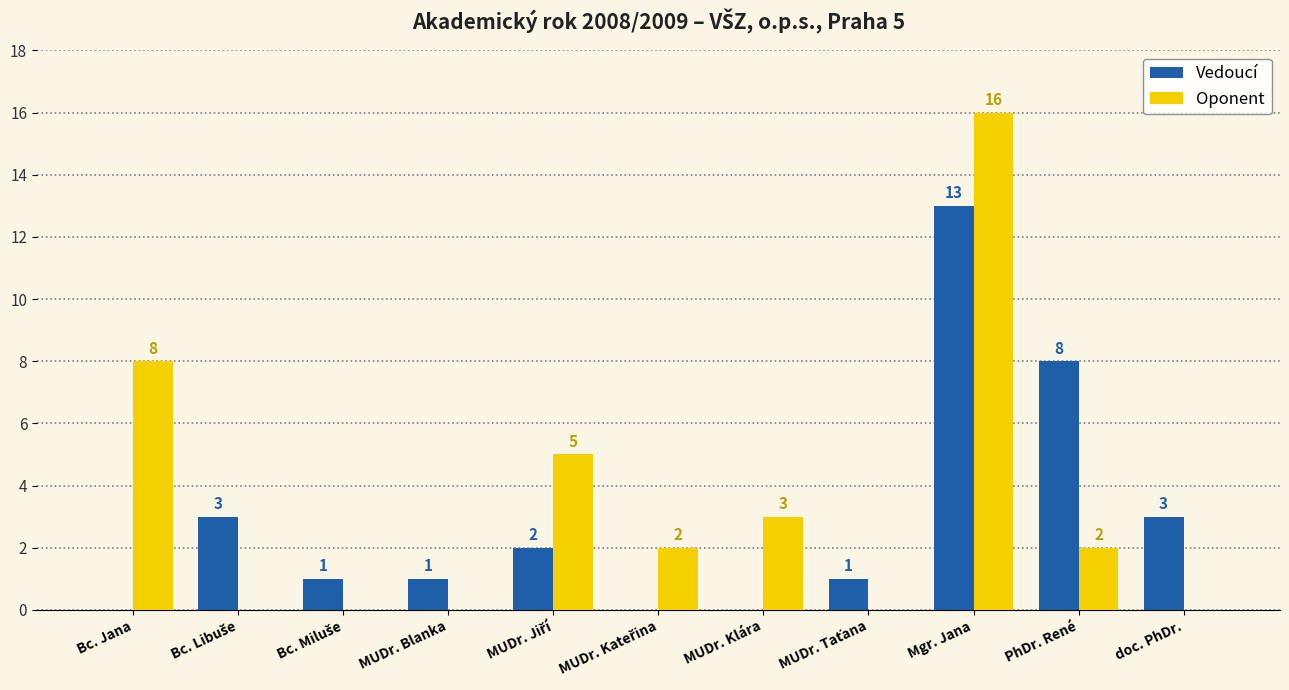

Where is Oponent nearest to the value 8?

Bc. Jana